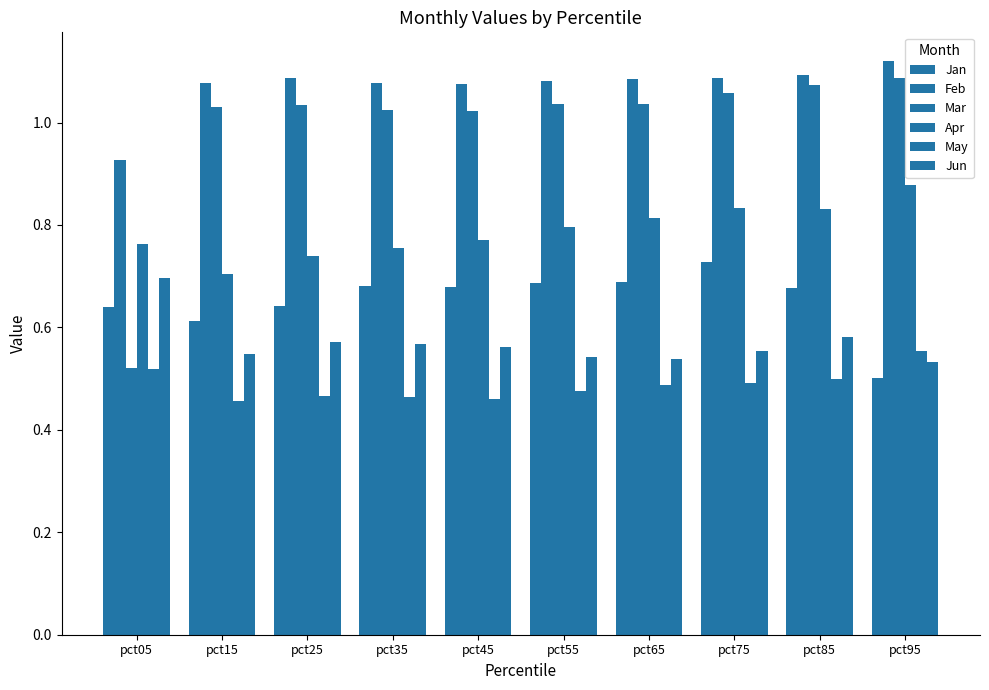

At pct45, list the series in order from largest to smallest.

Feb, Mar, Apr, Jan, Jun, May